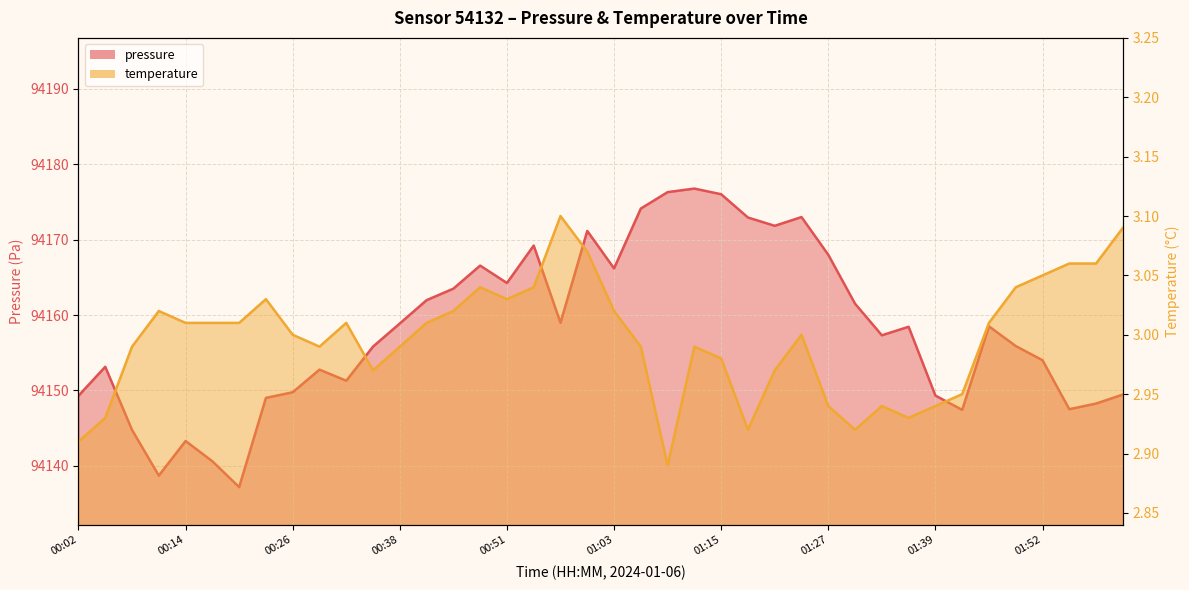

Is it true that temperature equals 4.2 at 01:24?

False